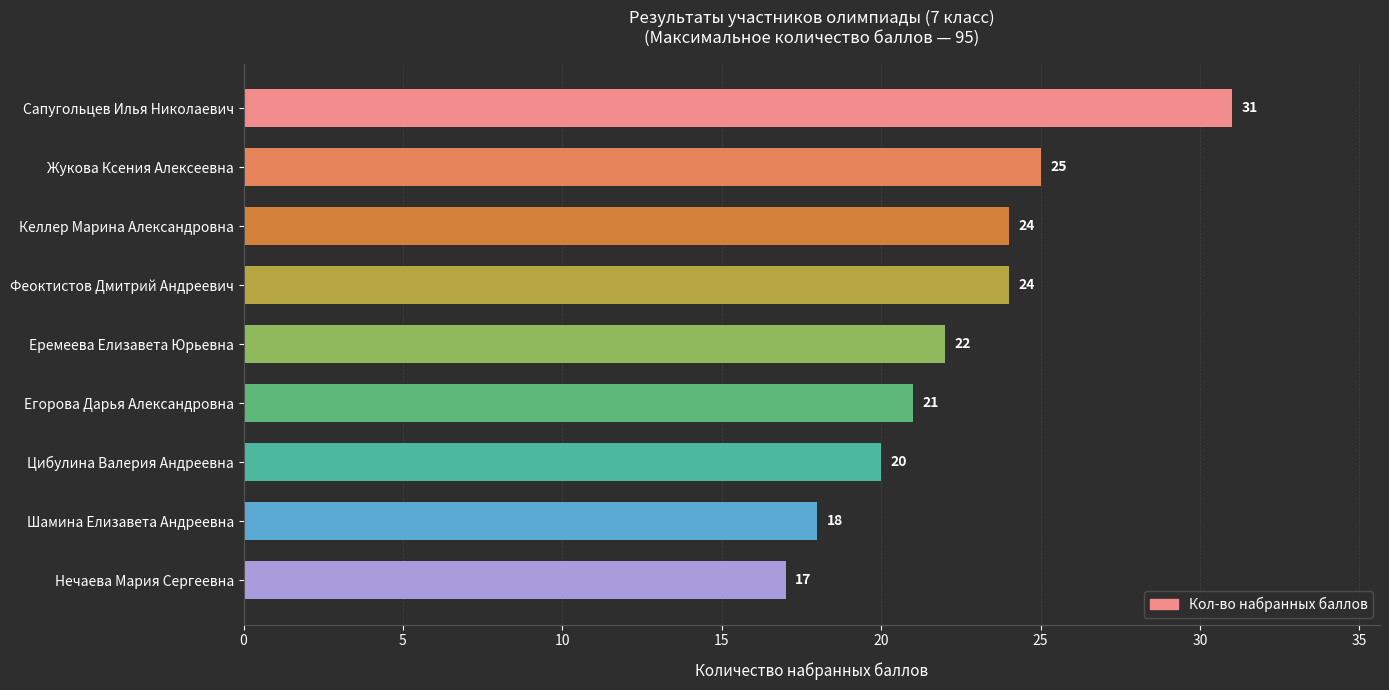

Reading bottom to top, transcribe all the data shown in this chart.

17	18	20	21	22	24	24	25	31